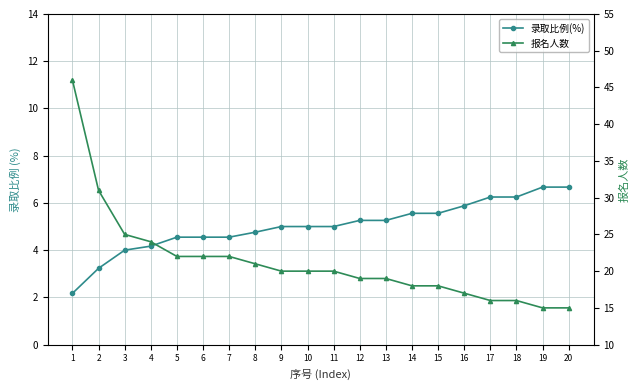

The value of 报名人数 at 13 is 19.0. True or false?

True